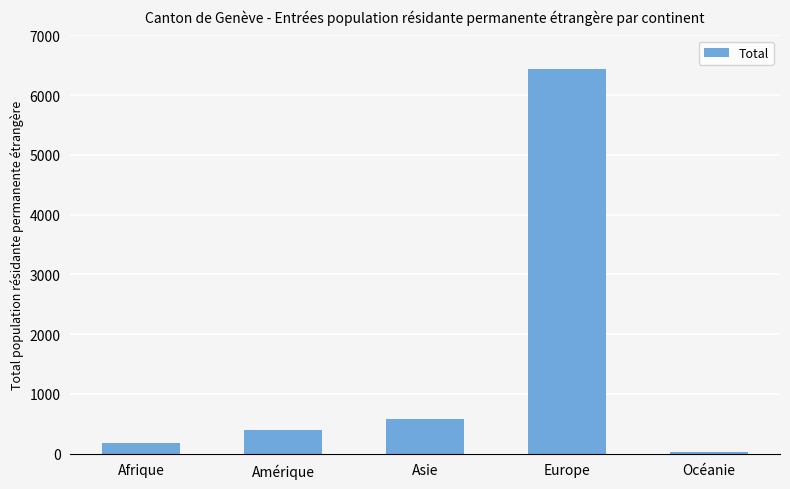

Rank the categories by value from lowest to highest.

Océanie, Afrique, Amérique, Asie, Europe